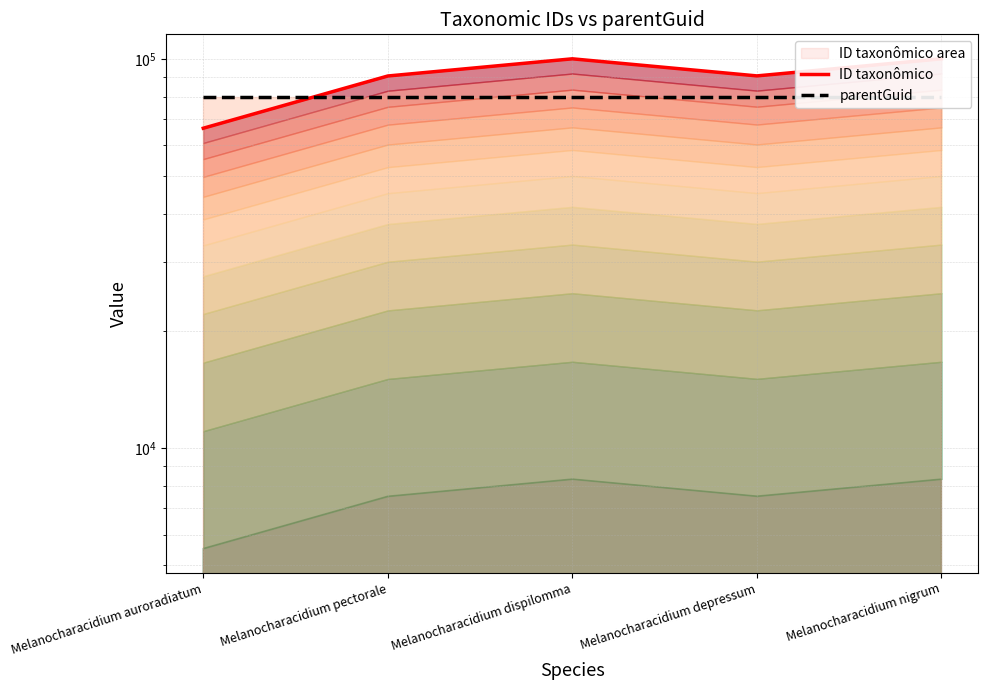

What is the minimum value for parentGuid?

79808.6